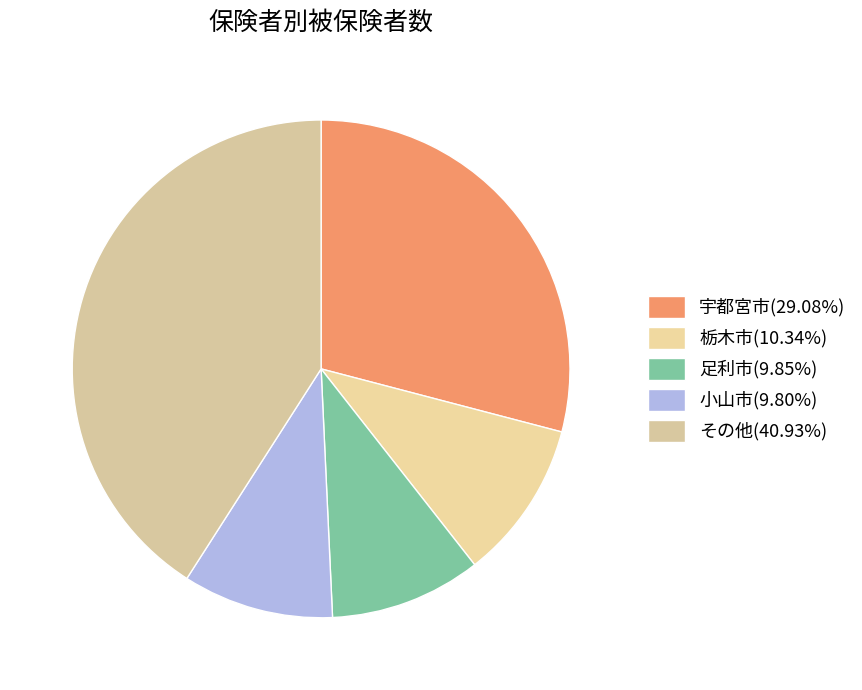

Count the number of slices in the pie.

5